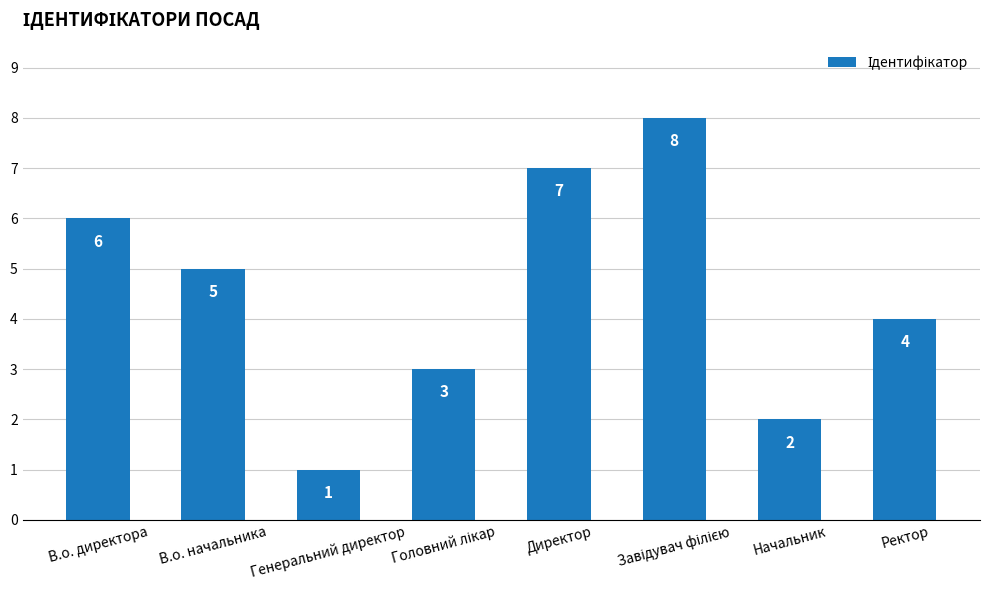

What is the maximum value shown in the chart?

8